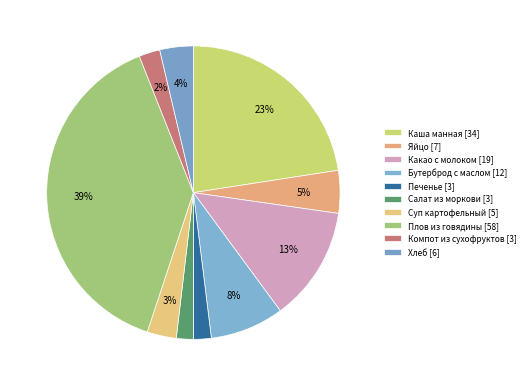

To the nearest percent, what percentage of the pie is Суп картофельный?

3%